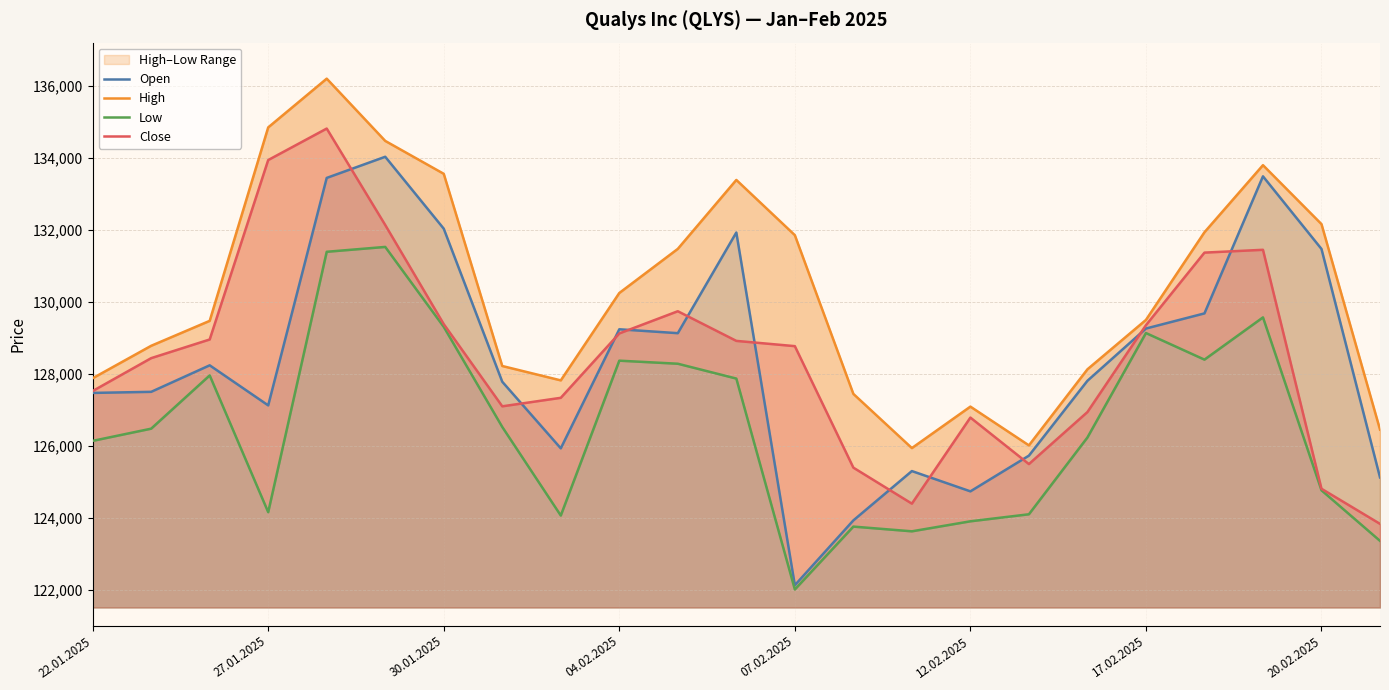

What is the maximum value for Close?

134807